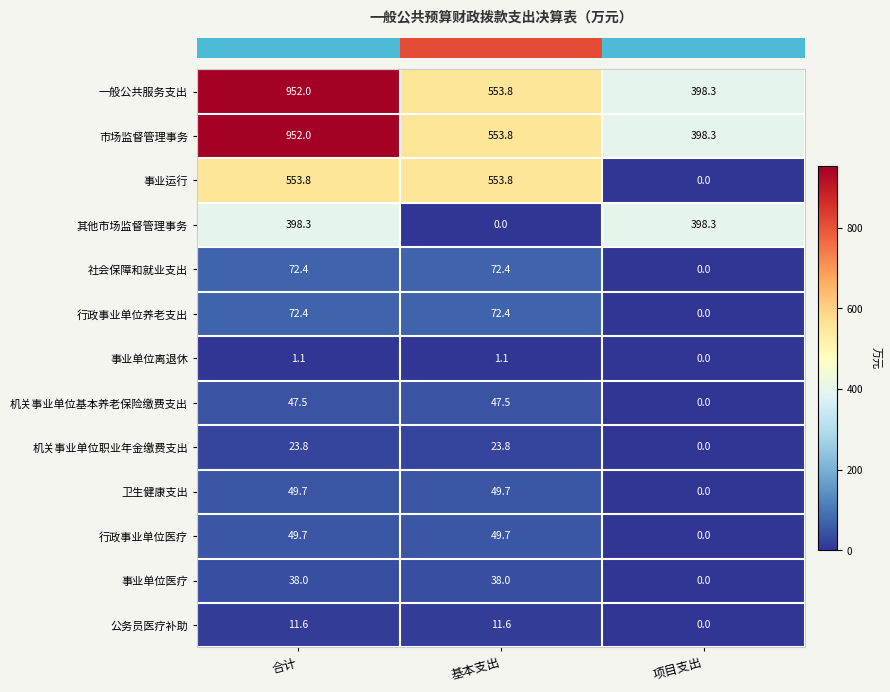

What is the difference between the 一般公共服务支出 values at 基本支出 and 项目支出?

155.5